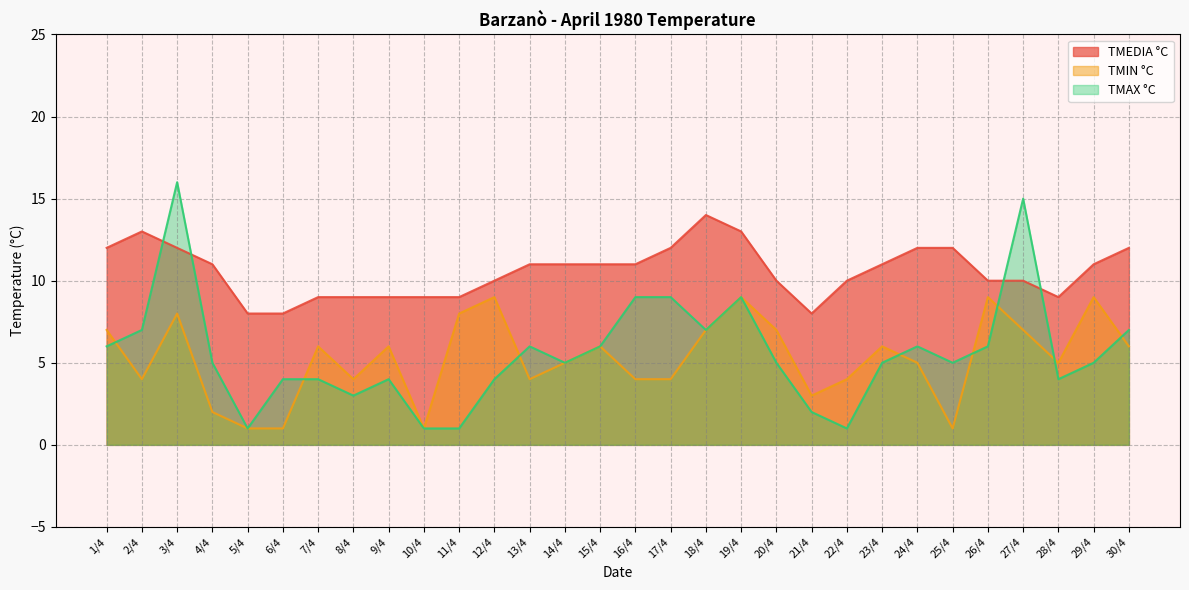

Does the chart display data point markers on the line(s)?

No